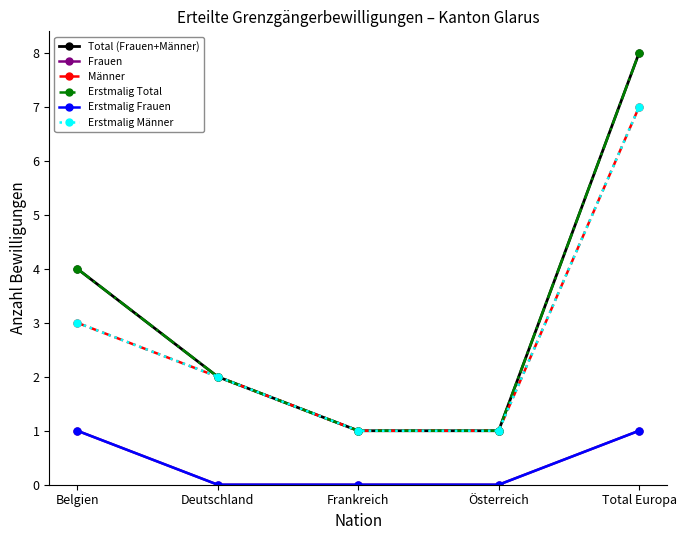

Does the chart display data point markers on the line(s)?

Yes